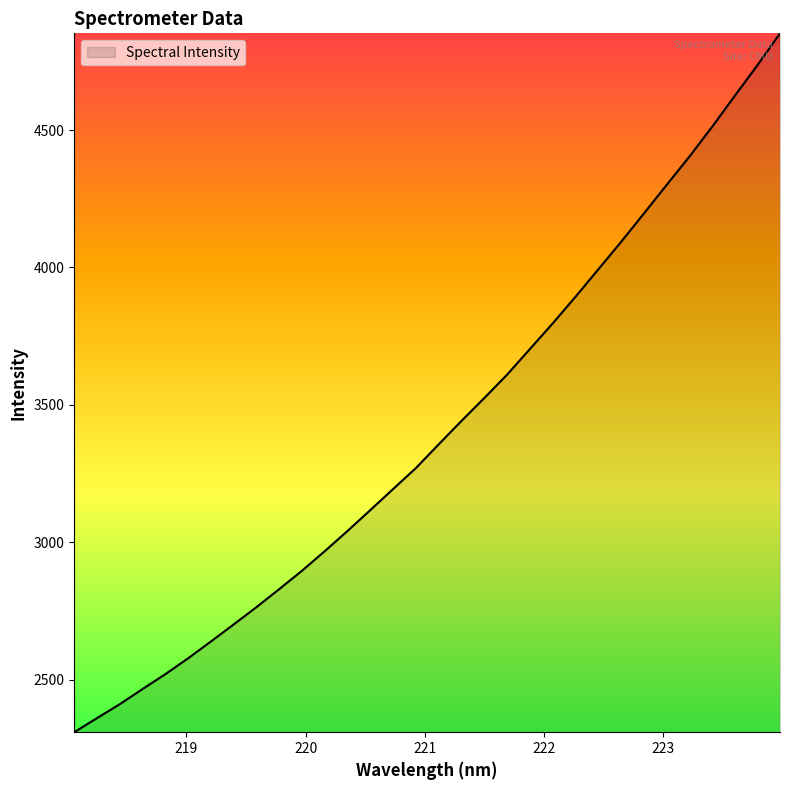

What is the smallest value displayed?

2308.5